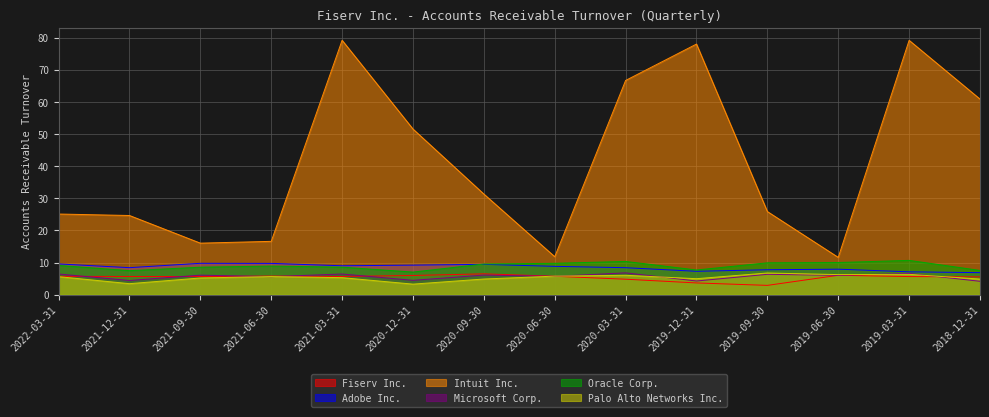

What is the average value of the Intuit Inc. series?

41.3